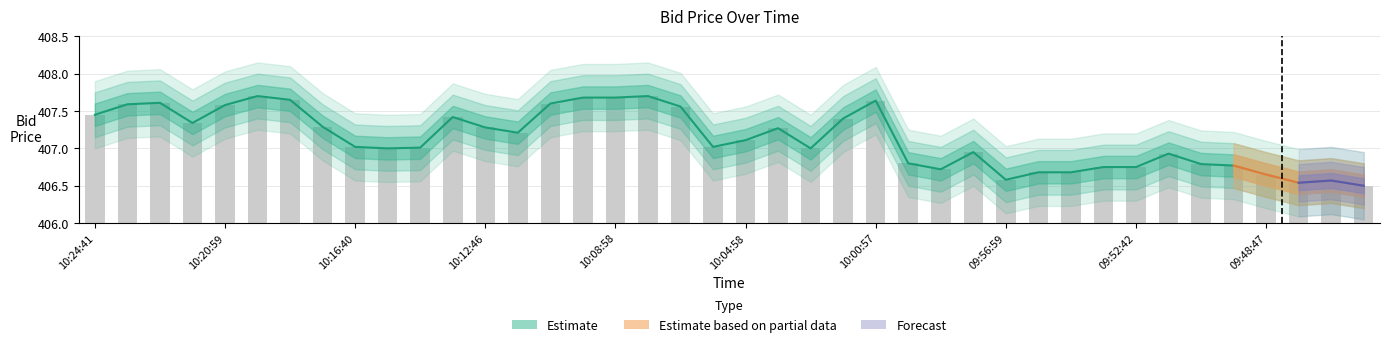

What is the greatest value displayed?

407.7